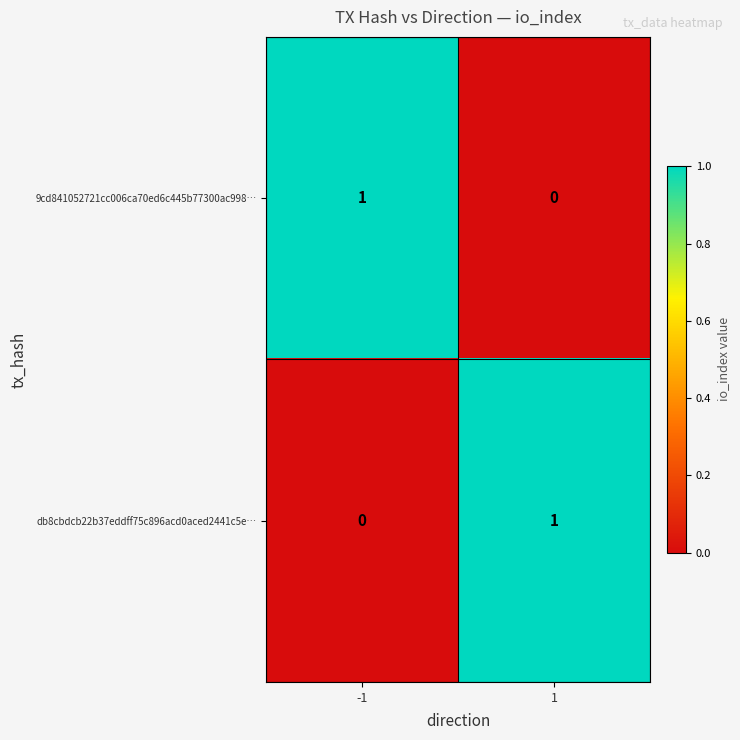

Is the value of db8cbdcb22b37eddff75c896acd0aced2441c5e… at -1 greater than the value of 9cd841052721cc006ca70ed6c445b77300ac998… at -1?

No